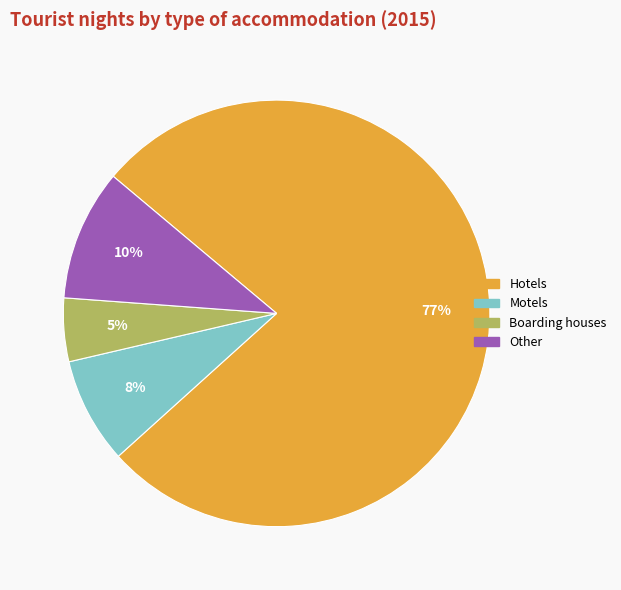

Is there any slice that represents more than half of the pie?

Yes